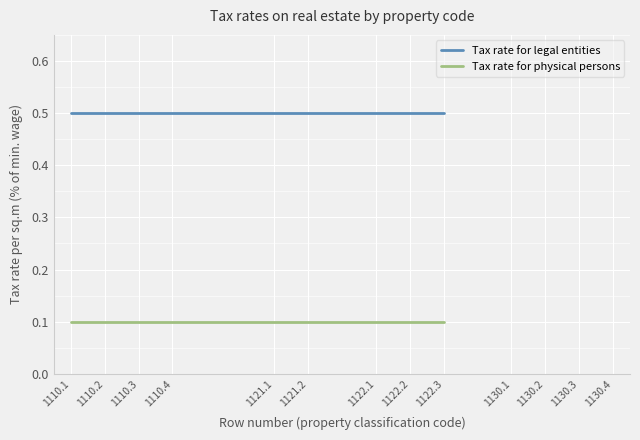

What value does the Tax rate for legal entities series have at 1121.1?

0.5